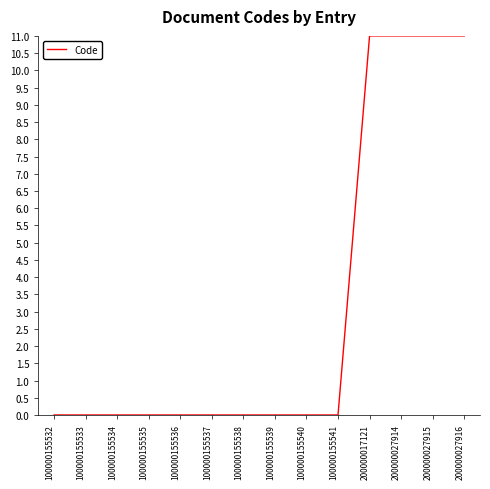

Is it true that the value at 200000027915 is 14.3?

False